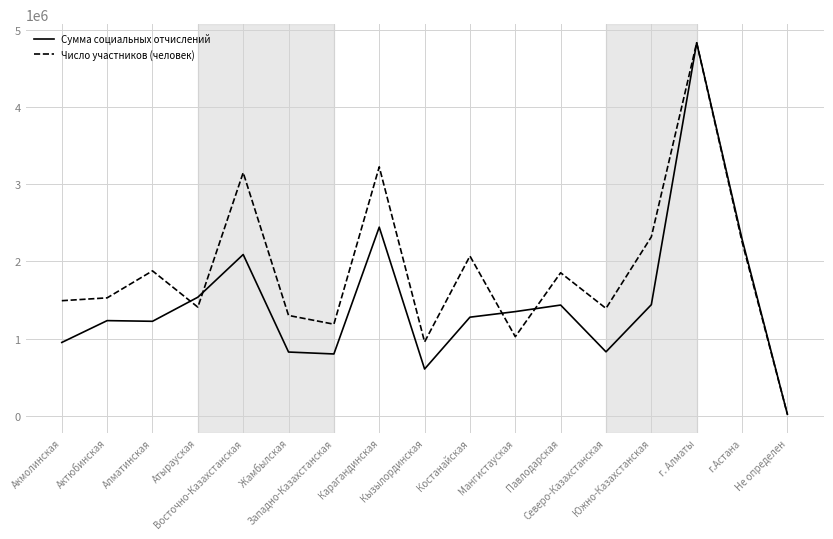

How many values in the Сумма социальных отчислений series exceed 1277481?

9